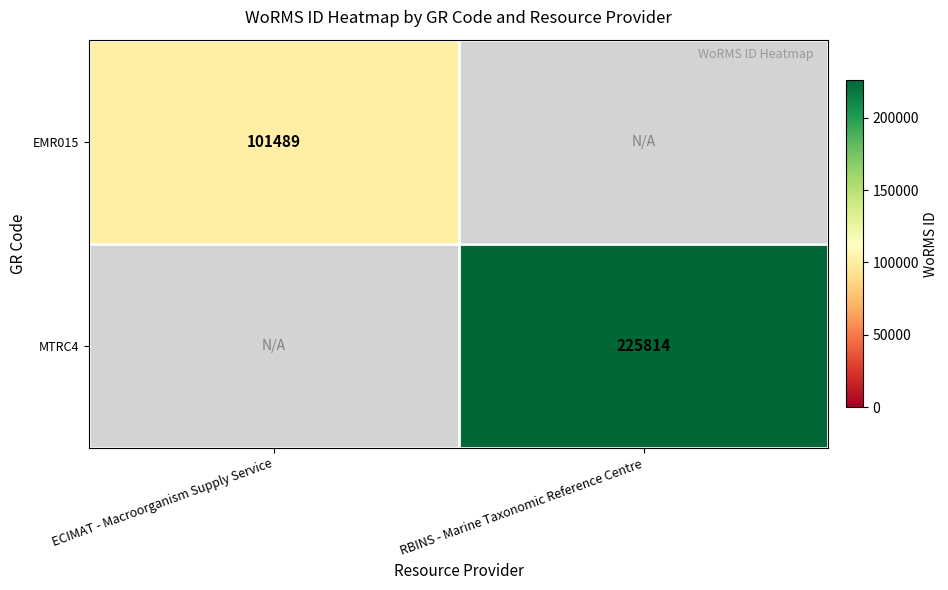

How many categories are shown in the chart?

2